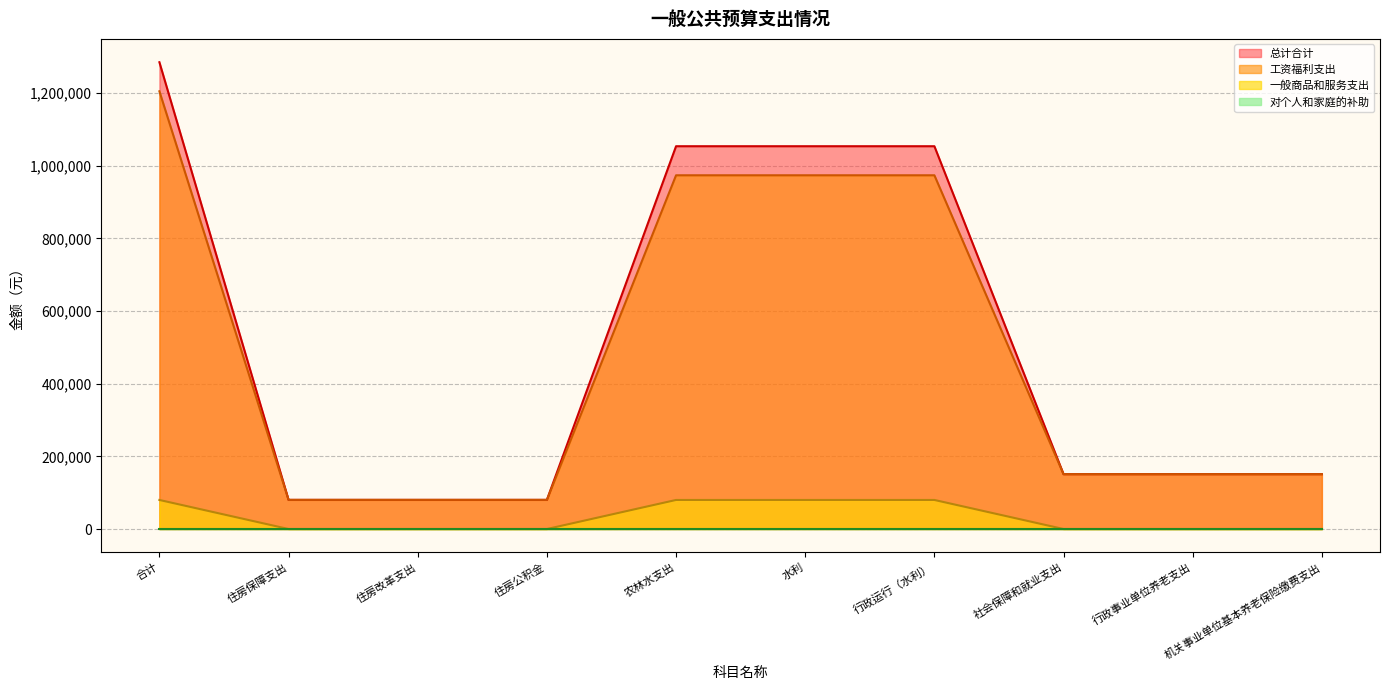

Which series changed the most between 合计 and 住房公积金?

总计合计